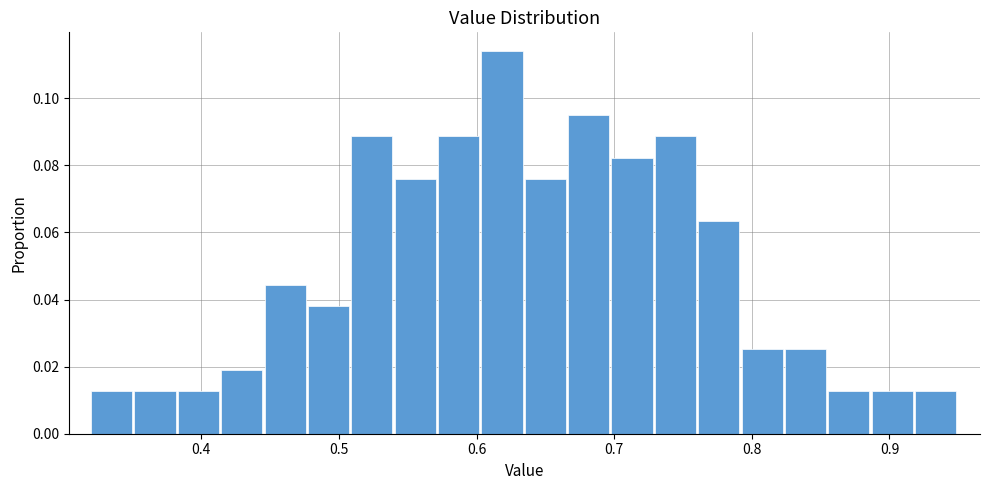

Read against the x-axis, roughly where is the centre of the tallest bar?

0.62